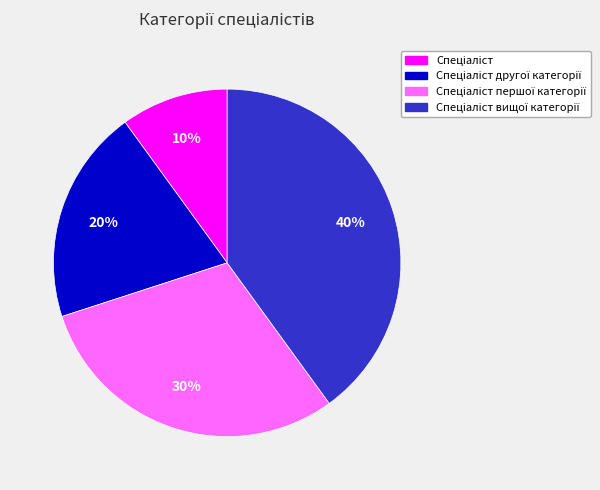

How many slices are in this pie chart?

4